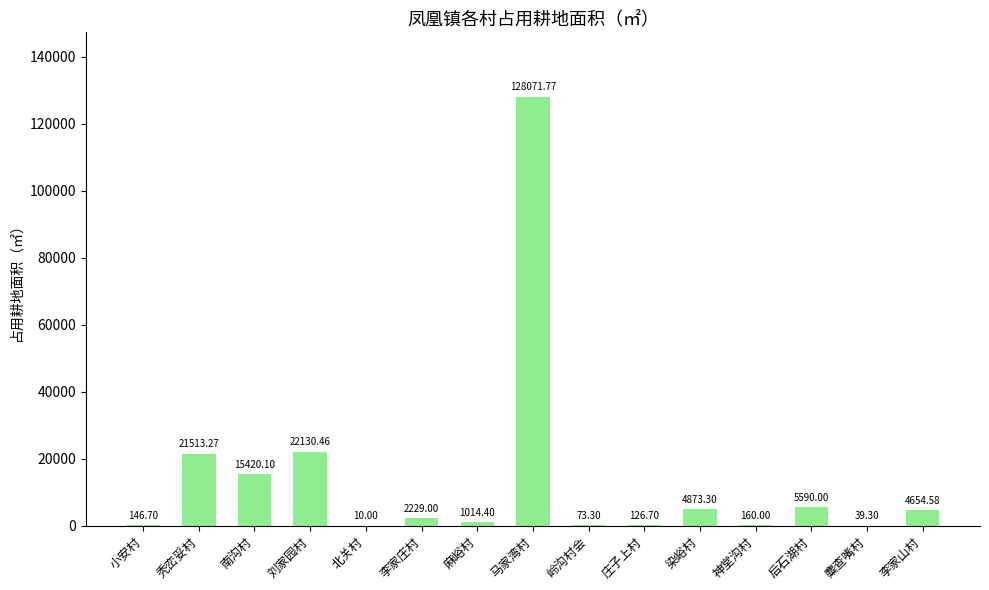

What is the sum of the values at 麻峪村 and 北关村?

1024.4